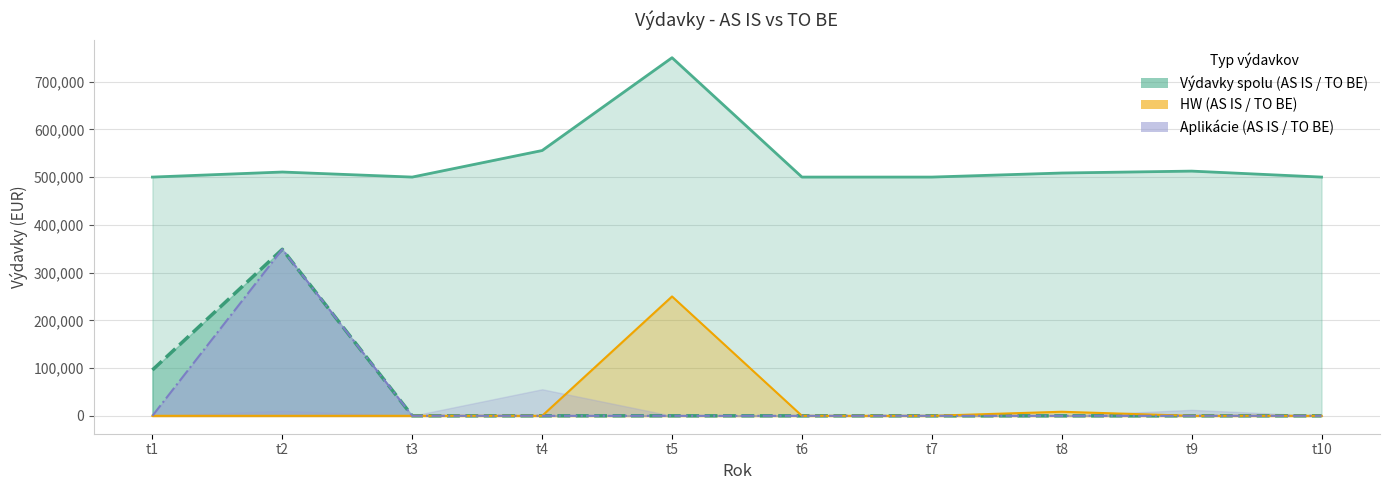

What is the difference between the second highest and minimum values in the AS IS (Výdavky spolu) series?

55600.0